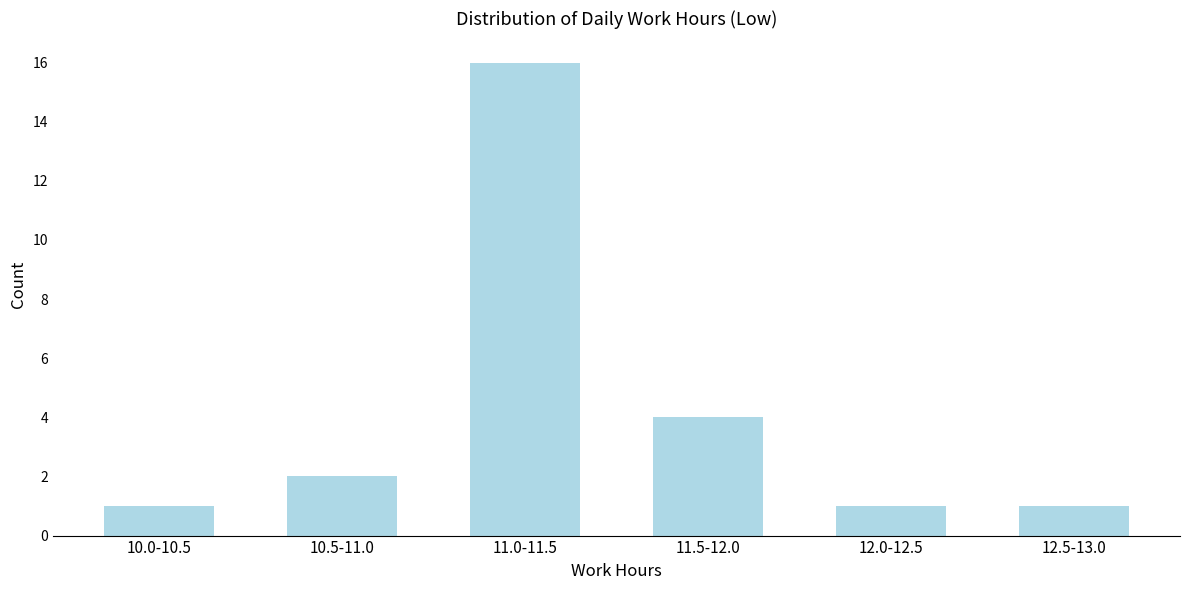

Reading right to left, extract all data points from this chart.

1	1	4	16	2	1